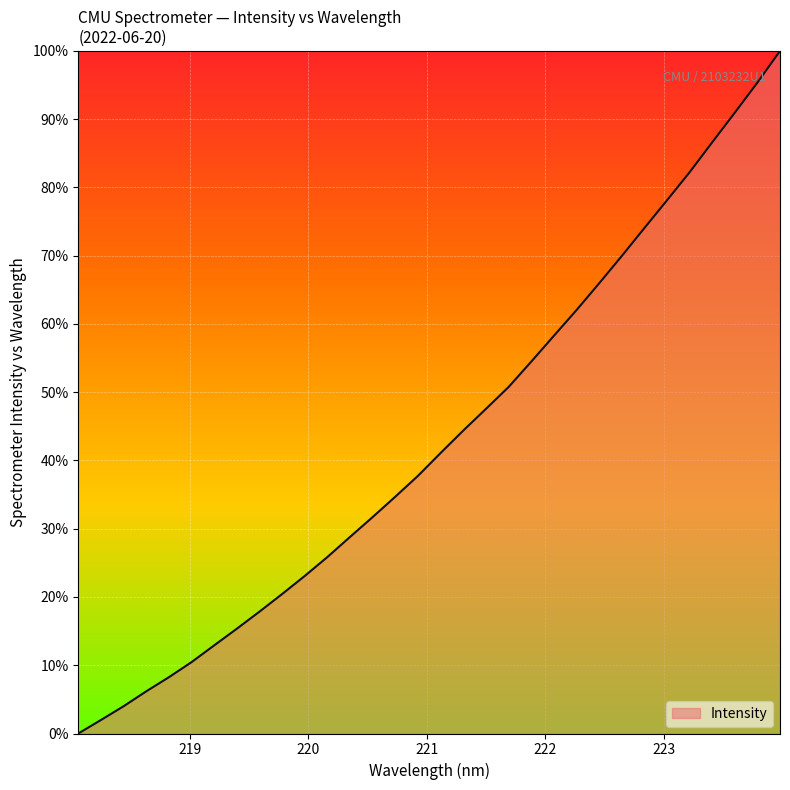

Reading left to right, transcribe all the data shown in this chart.

0.0	2.0	4.0	6.2	8.2	10.5	12.9	15.4	17.9	20.4	23.1	25.9	28.8	31.7	34.7	37.8	41.1	44.4	47.6	50.8	54.5	58.3	62.0	65.9	69.9	74.0	78.1	82.2	86.6	90.9	95.4	100.0